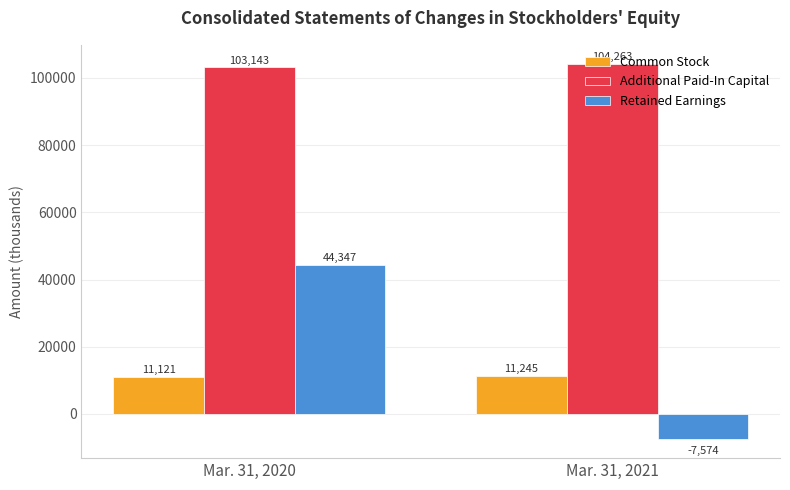

Which series has the largest total across all categories?

Additional Paid-In Capital